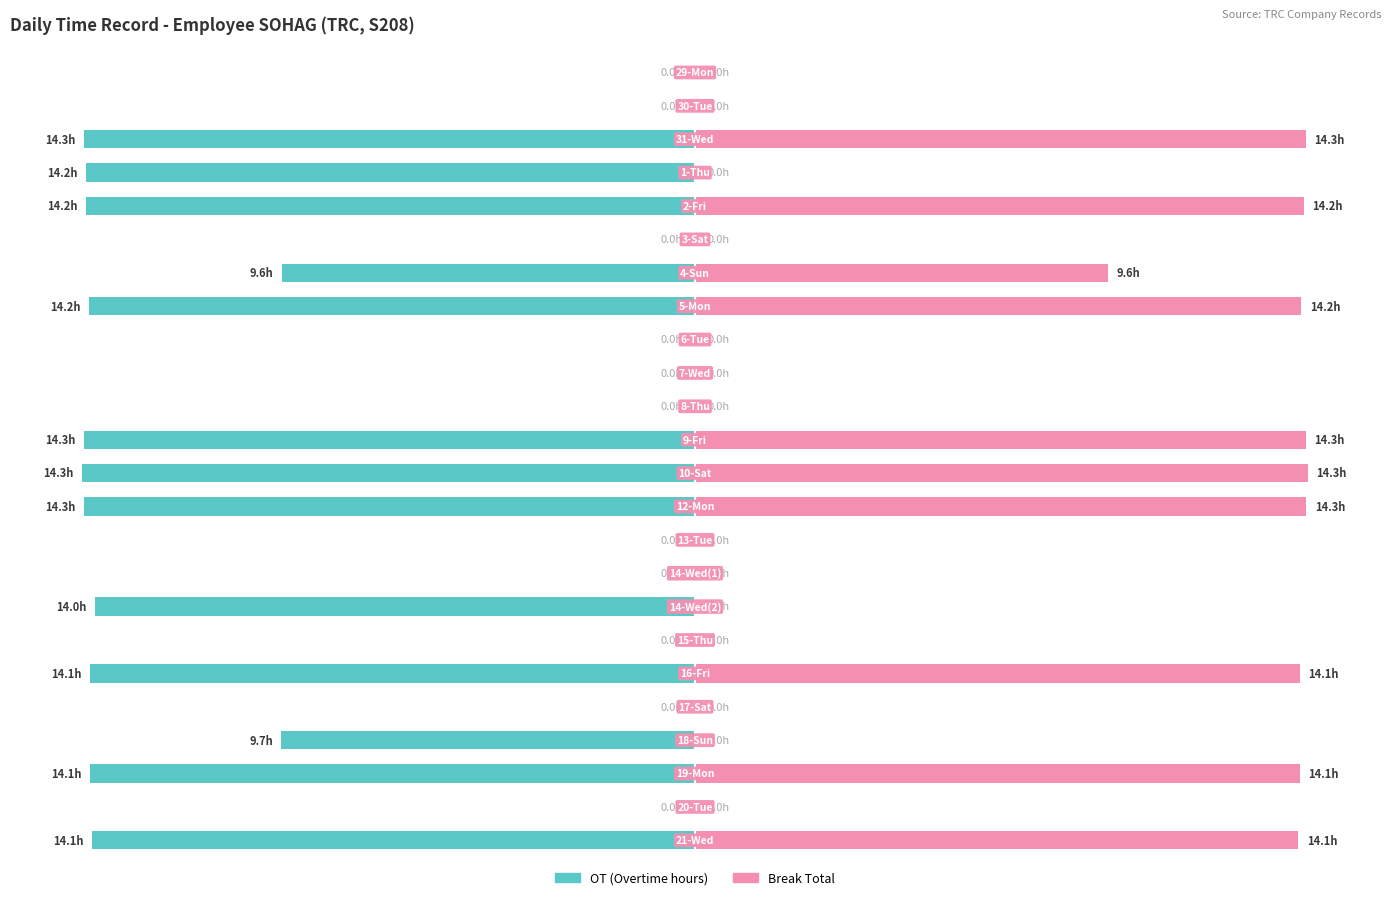

Rank the series at 12 from highest to lowest value.

Break Total, OT (Overtime hours)